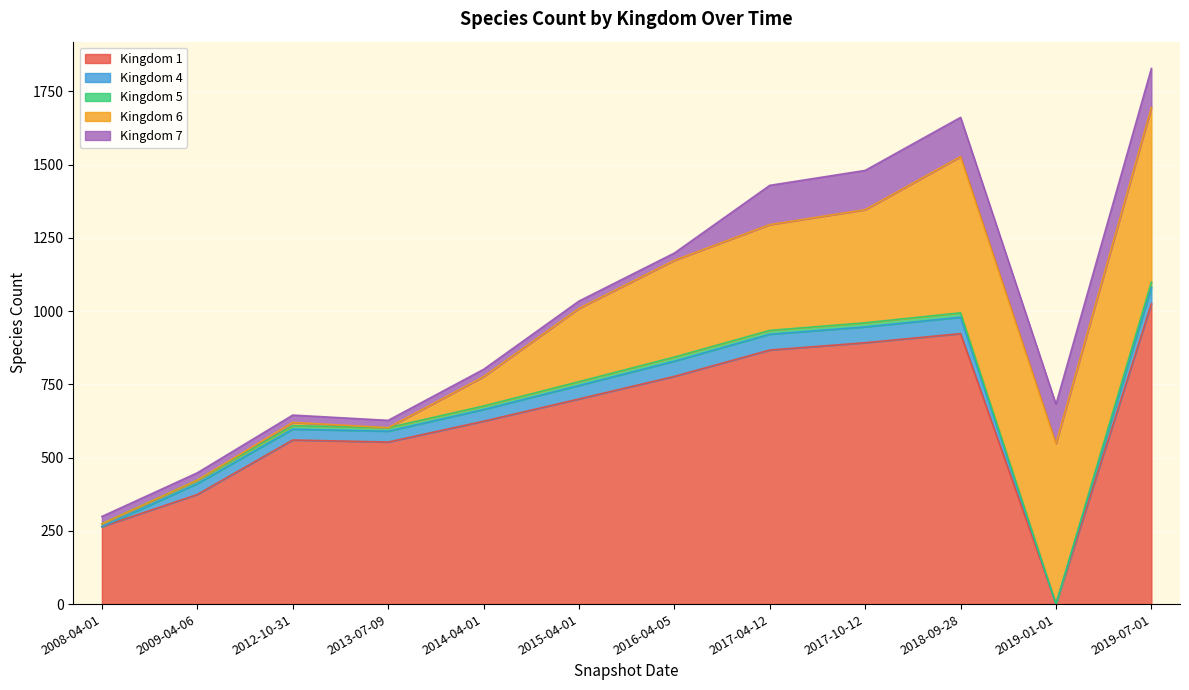

Is the value of 4 at 2019-01-01 greater than the value of 7 at 2009-04-06?

No